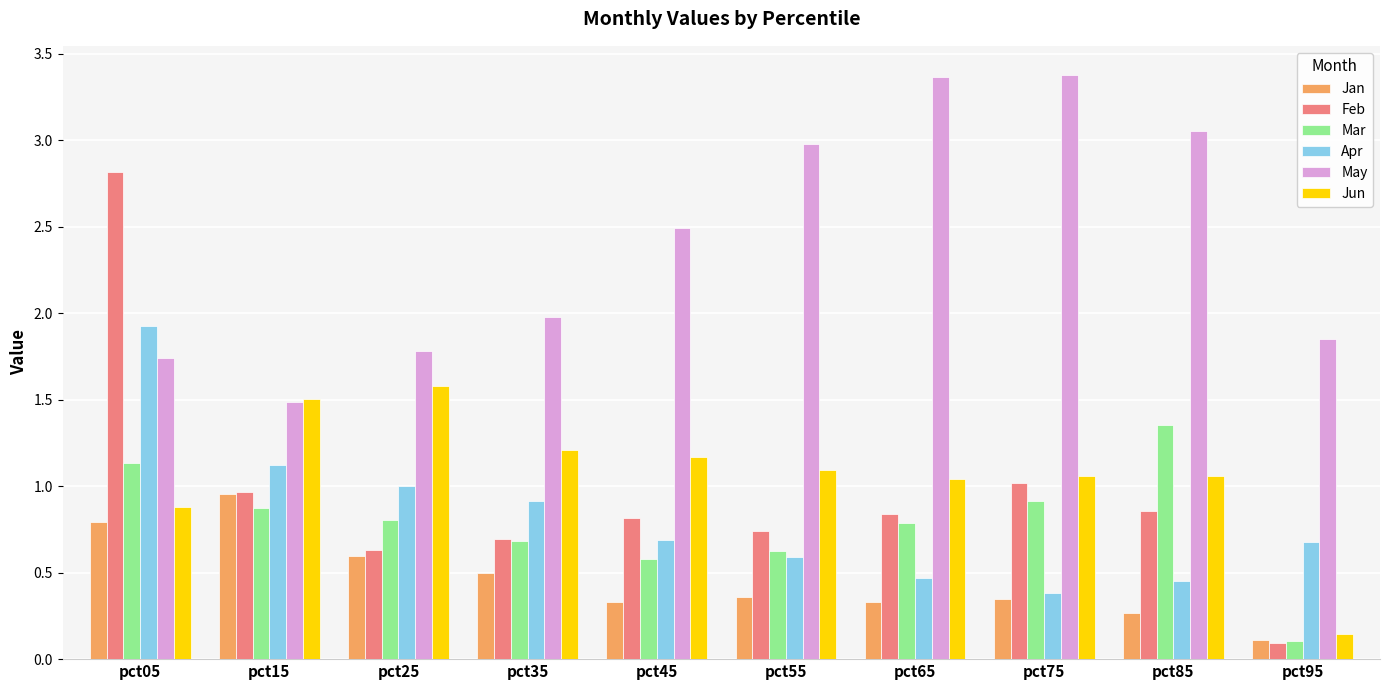

Between pct25 and pct85, which series saw the biggest shift?

May